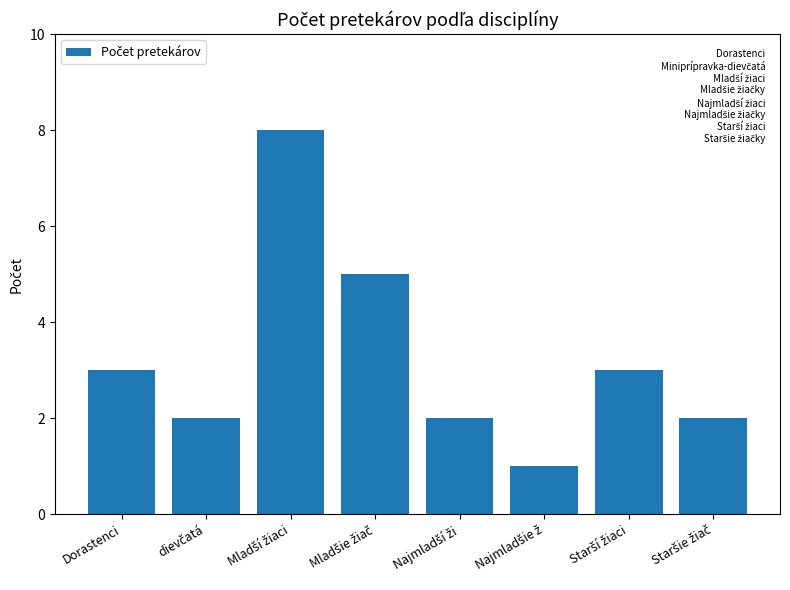

The value at Dorastenci is 3. True or false?

True